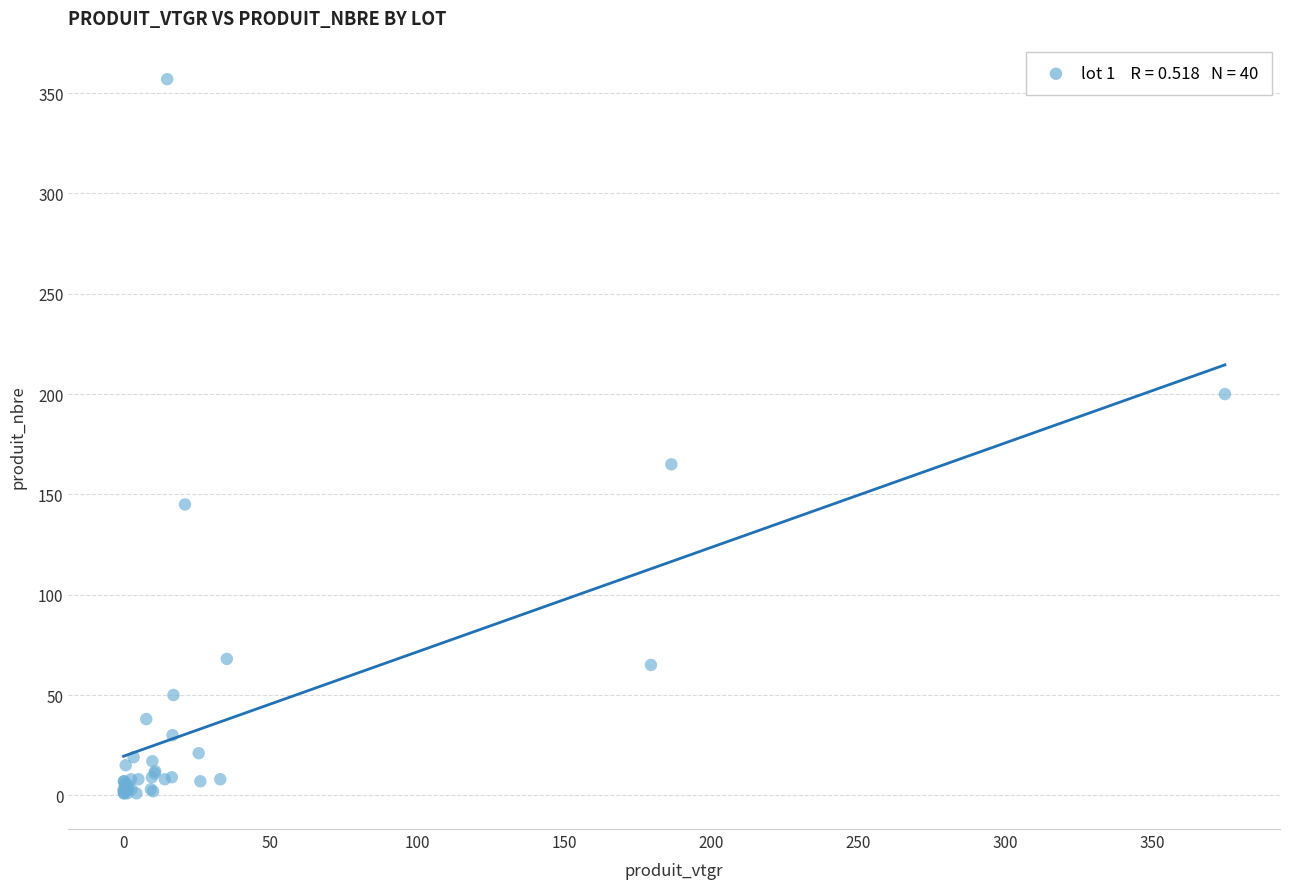

What Y value in the scatter plot is closest to 179?

165